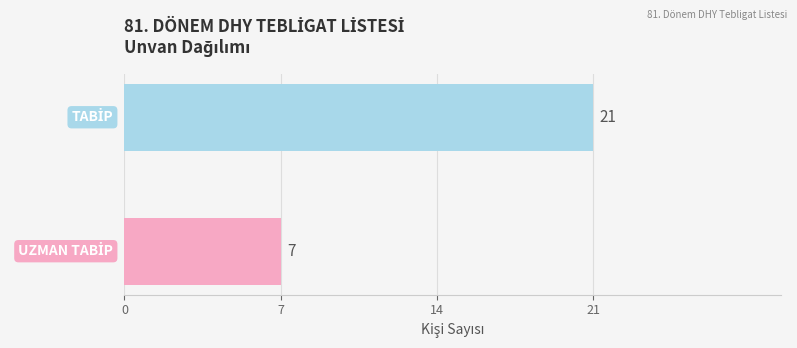

What is the average value?

14